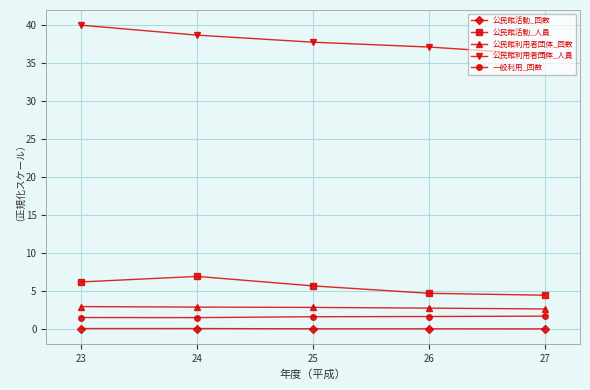

Between 23 and 25, which series saw the biggest shift?

公民館利用者団体_人員